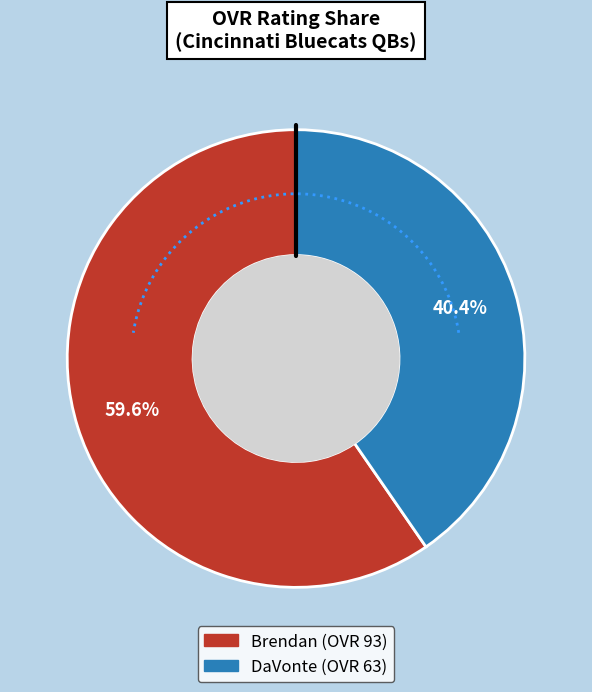

Which slice represents more than half of the pie?

Brendan